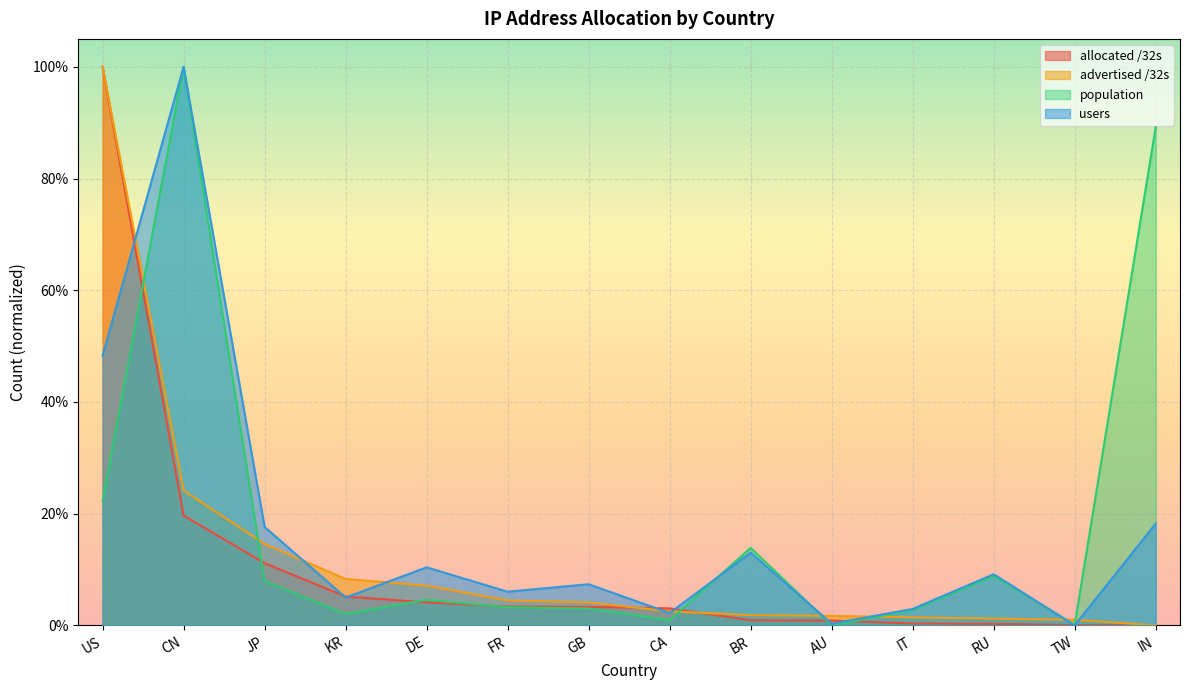

Reading left to right, what are all the values shown in this chart?

allocated /32s: 1.0	0.2	0.1	0.1	0.0	0.0	0.0	0.0	0.0	0.0	0.0	0.0	0.0	0.0
advertised /32s: 1.0	0.2	0.1	0.1	0.1	0.0	0.0	0.0	0.0	0.0	0.0	0.0	0.0	0.0
population: 0.2	1.0	0.1	0.0	0.0	0.0	0.0	0.0	0.1	0.0	0.0	0.1	0.0	0.9
users: 0.5	1.0	0.2	0.0	0.1	0.1	0.1	0.0	0.1	0.0	0.0	0.1	0.0	0.2